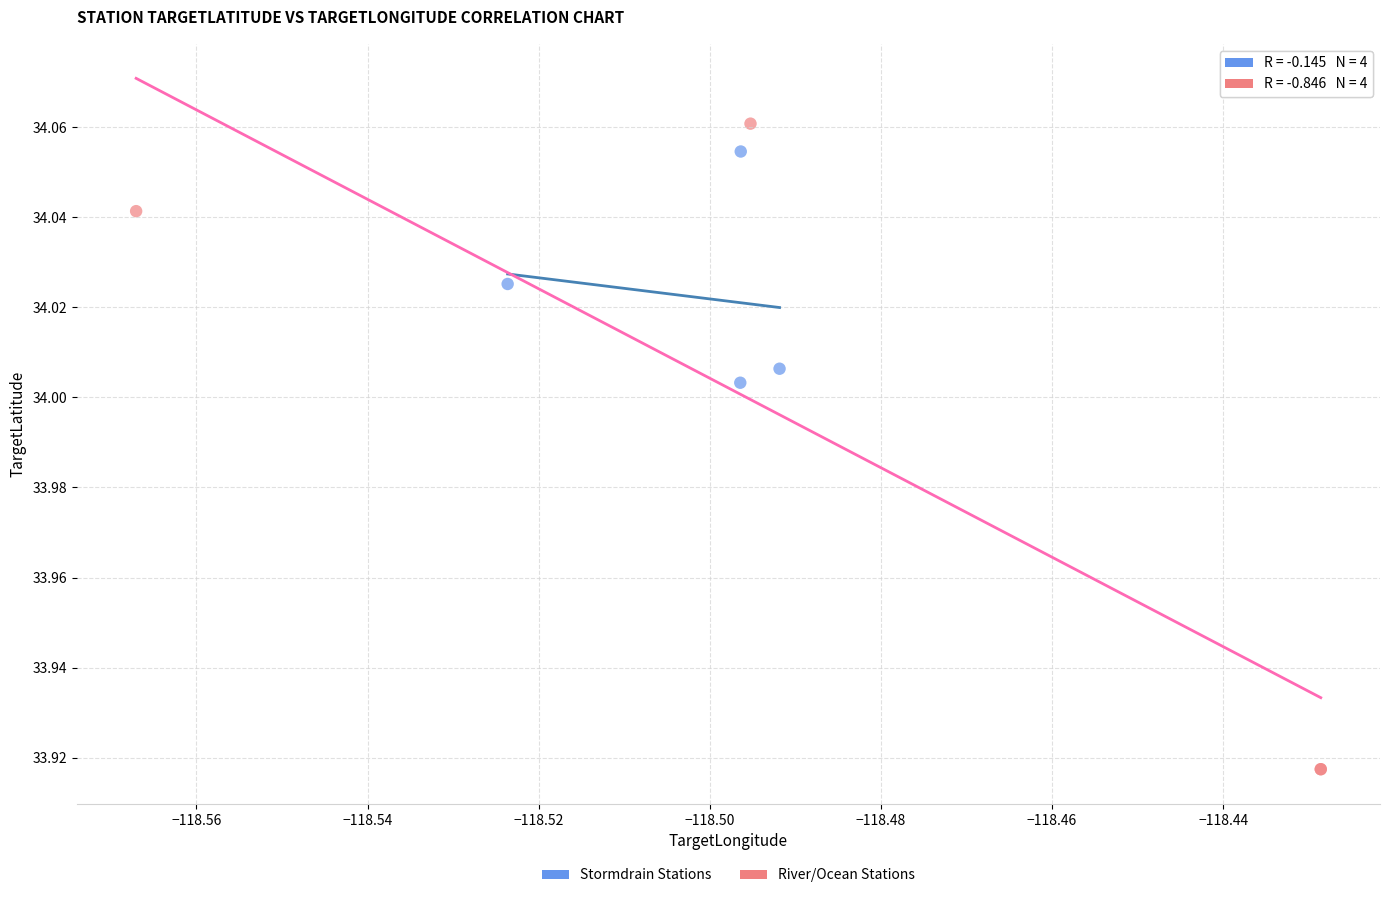

Which series reaches the minimum Y coordinate?

River/Ocean Stations